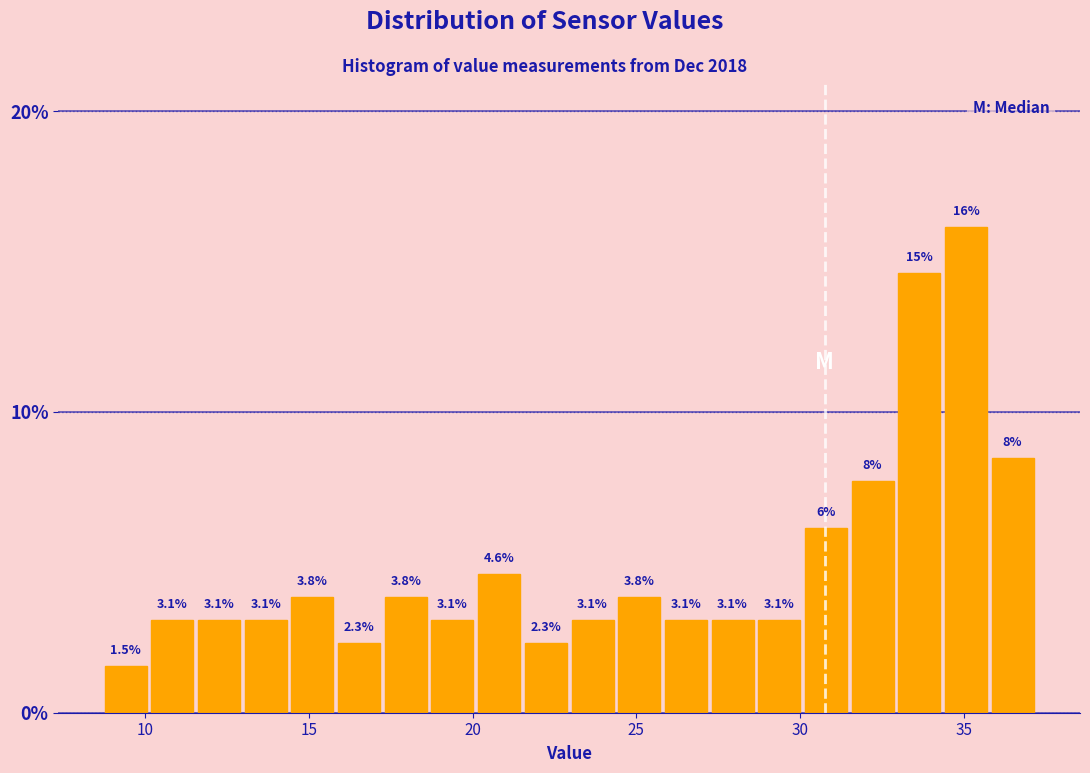

Around what value on the x-axis is the tallest bar? Give the approximate position of its centre, as read against the axis.

35.0